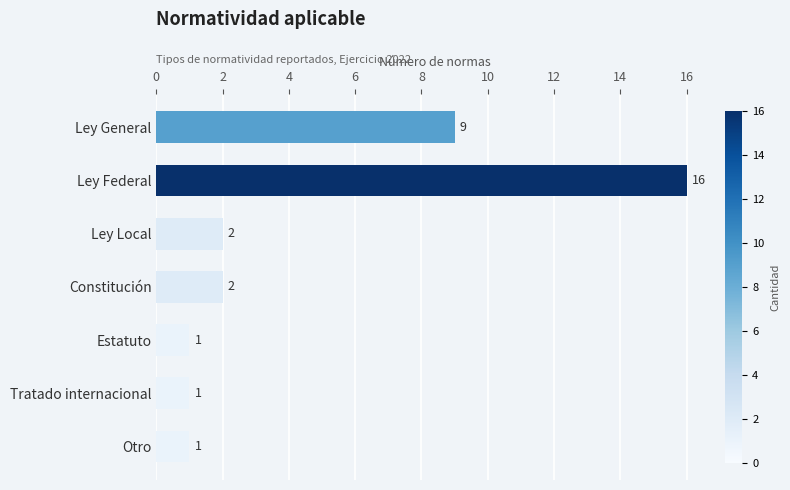

The chart shows a value of 15 at Ley General. True or false?

False